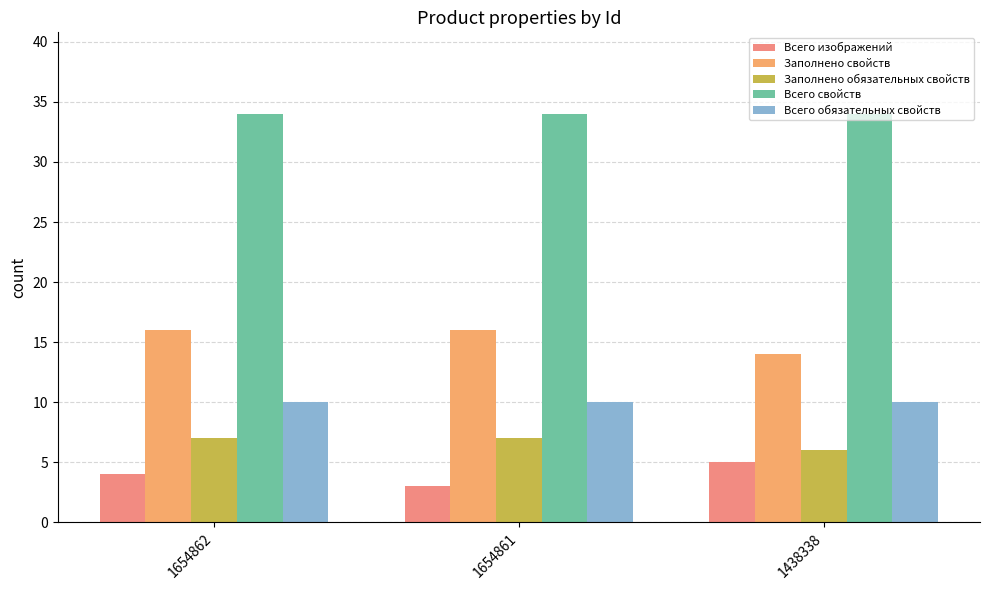

Count the Заполнено свойств values in the range 14 to 16.

3